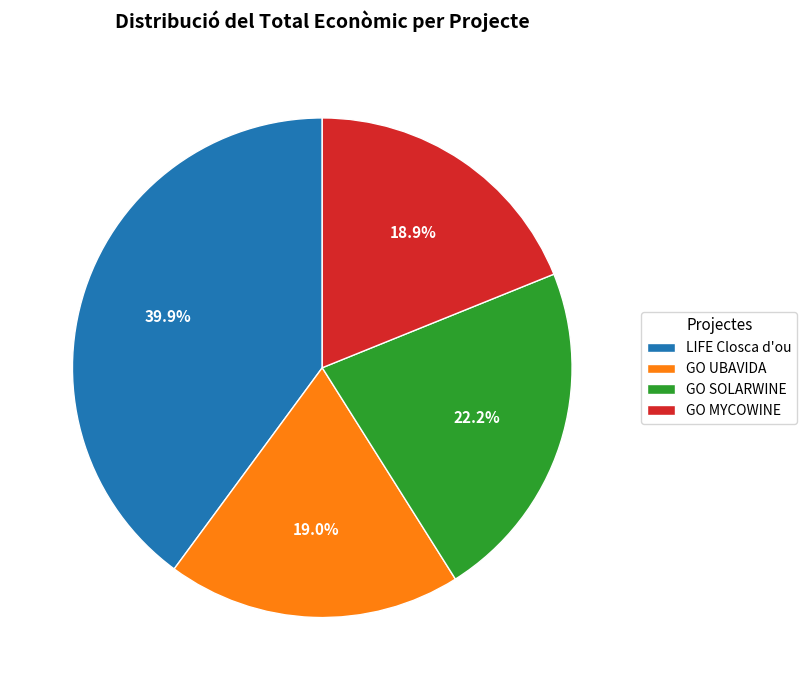

How much of the chart is everything except GO MYCOWINE?

81.1%